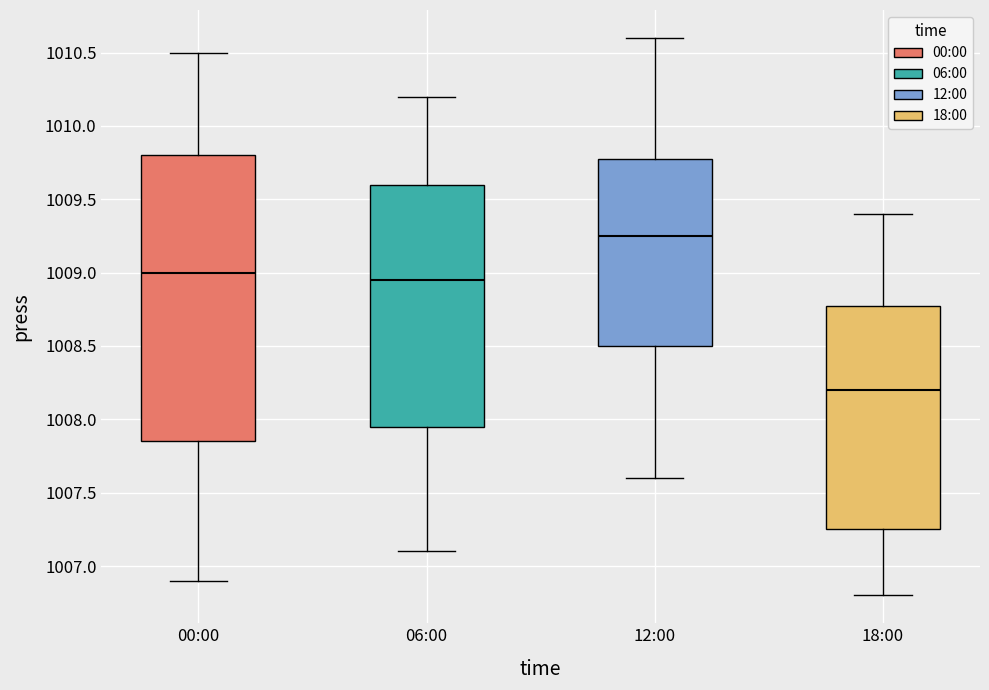

Reading left to right, transcribe this box plot: for each box, give where its median line is, the range the box spans, and where its two whiskers end, as read against the y-axis. The values are not printed on the chart, so give them approximately, as read against the axis.

00:00: median 1009.00, box 1007.85 to 1009.80, whiskers 1006.90 to 1010.50
06:00: median 1008.95, box 1007.95 to 1009.60, whiskers 1007.10 to 1010.20
12:00: median 1009.25, box 1008.50 to 1009.80, whiskers 1007.60 to 1010.60
18:00: median 1008.20, box 1007.25 to 1008.80, whiskers 1006.80 to 1009.40